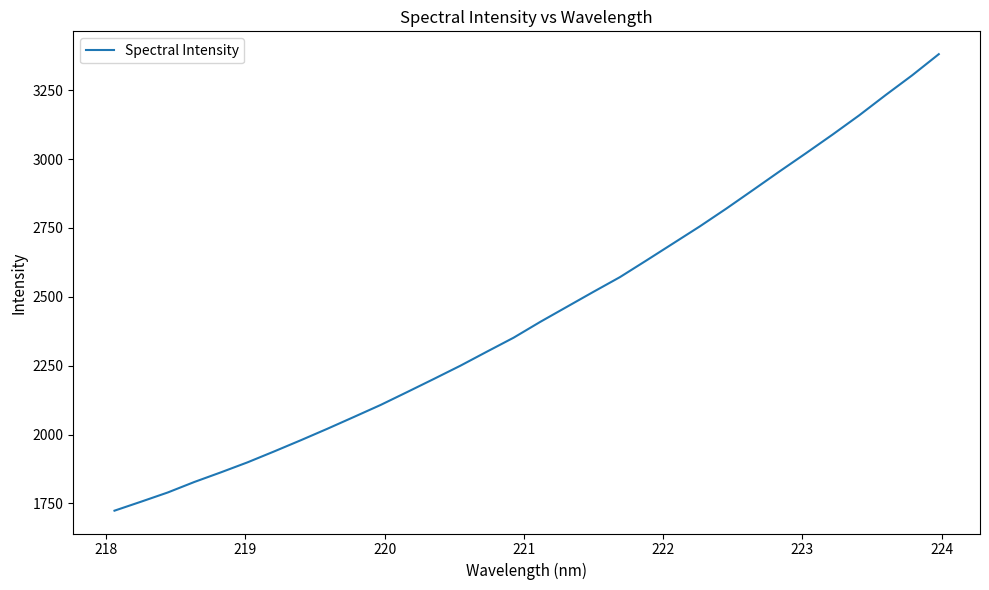

What is the minimum value shown in the chart?

1723.6